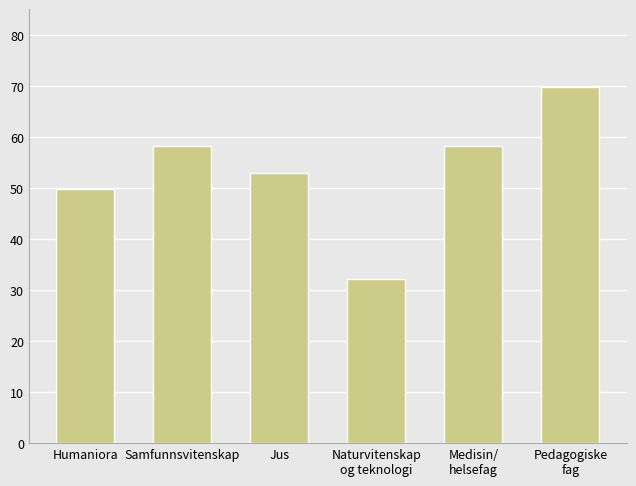

What is the label of the 2nd bar from the left?

Samfunnsvitenskap